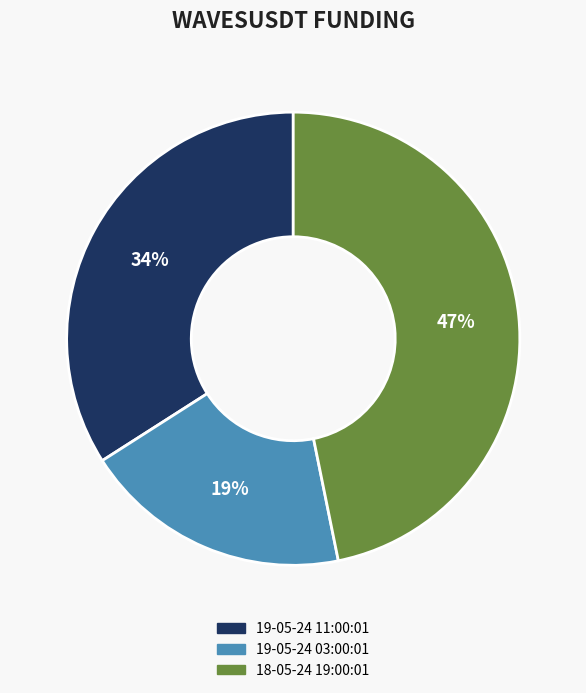

True or false: 19-05-24 11:00:01 accounts for 45% of the total.

False